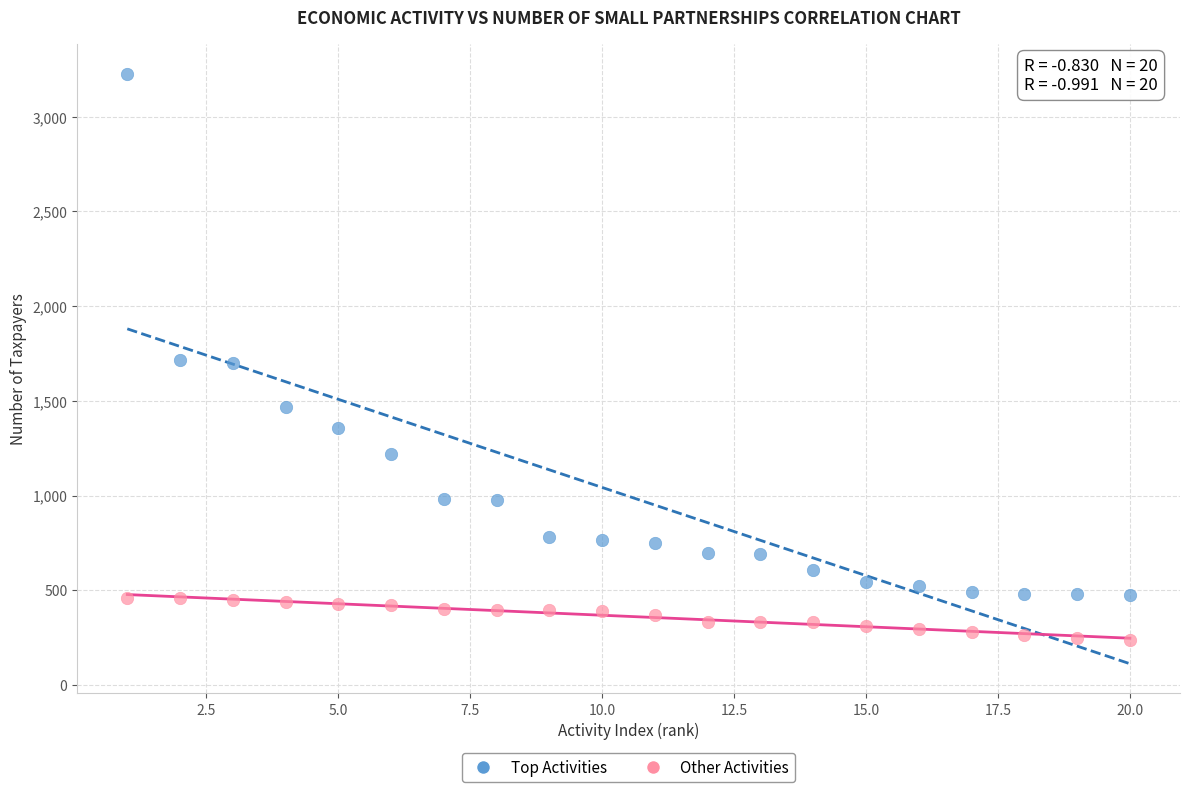

Which series contains the highest Y value?

Top Activities